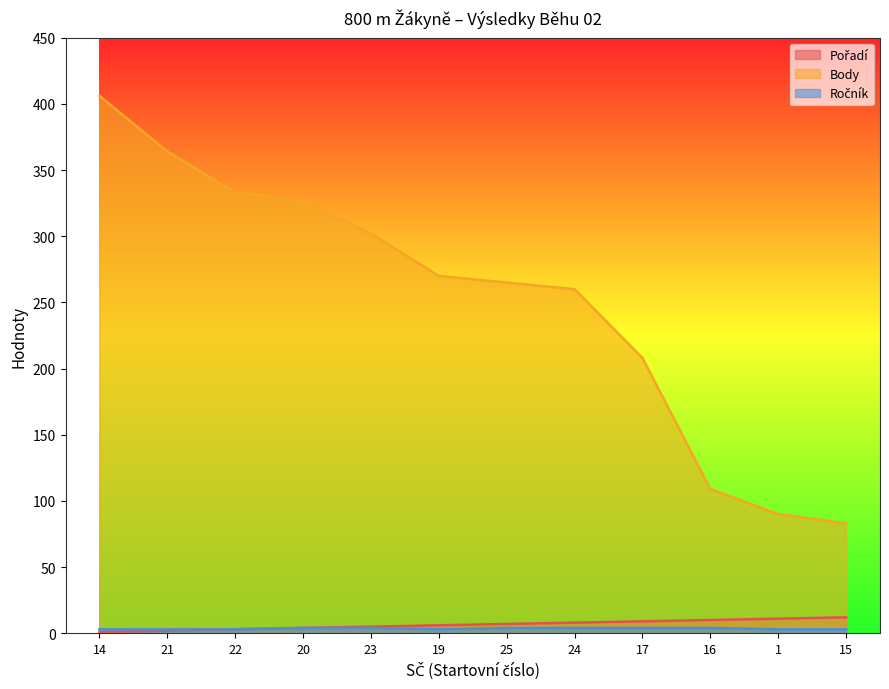

Which has a higher value, 14 or 19?

19